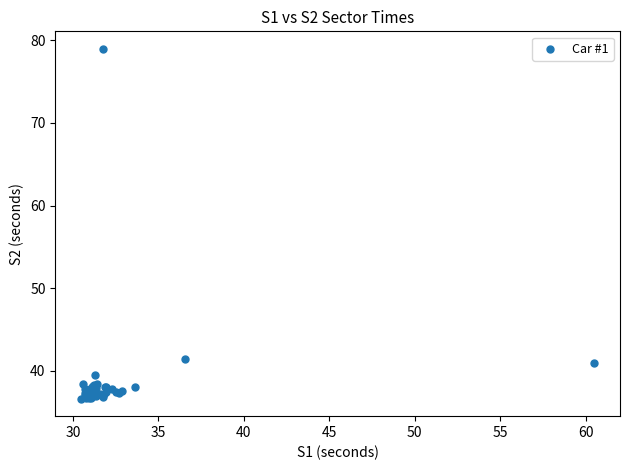

What Y value in the scatter plot is closest to 57?

41.5